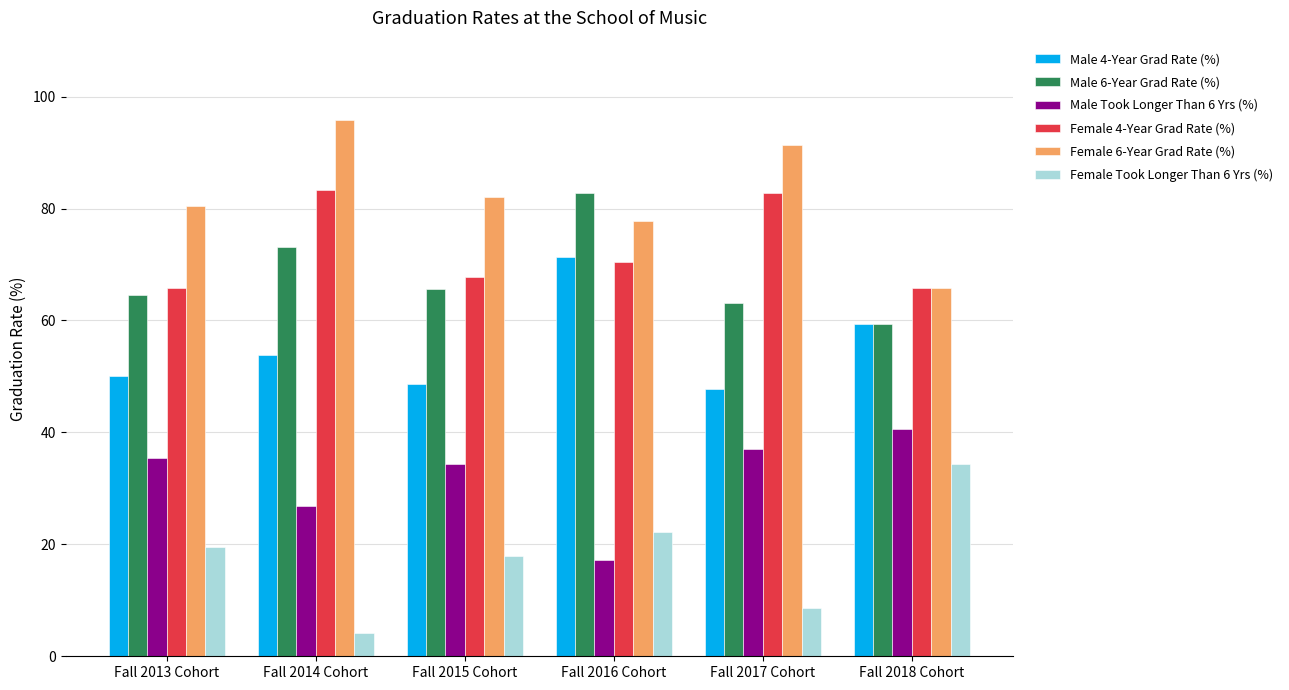

At how many categories does at least one series exceed 76?

5